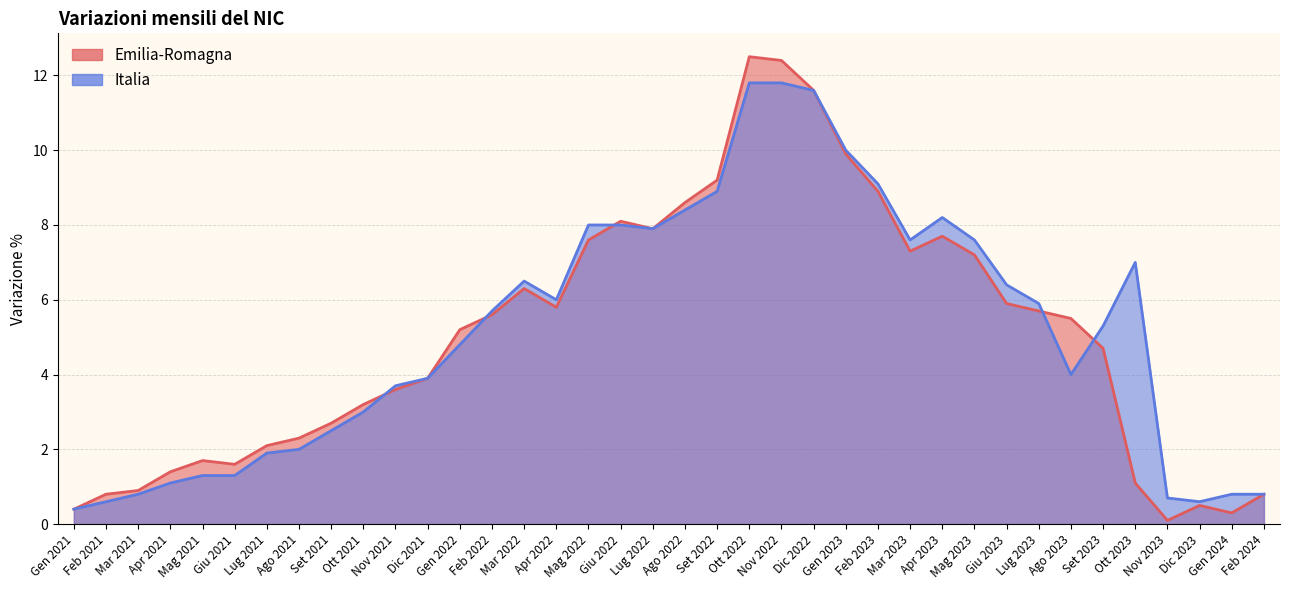

What is the label of the 30th point from the right?

Set 2021